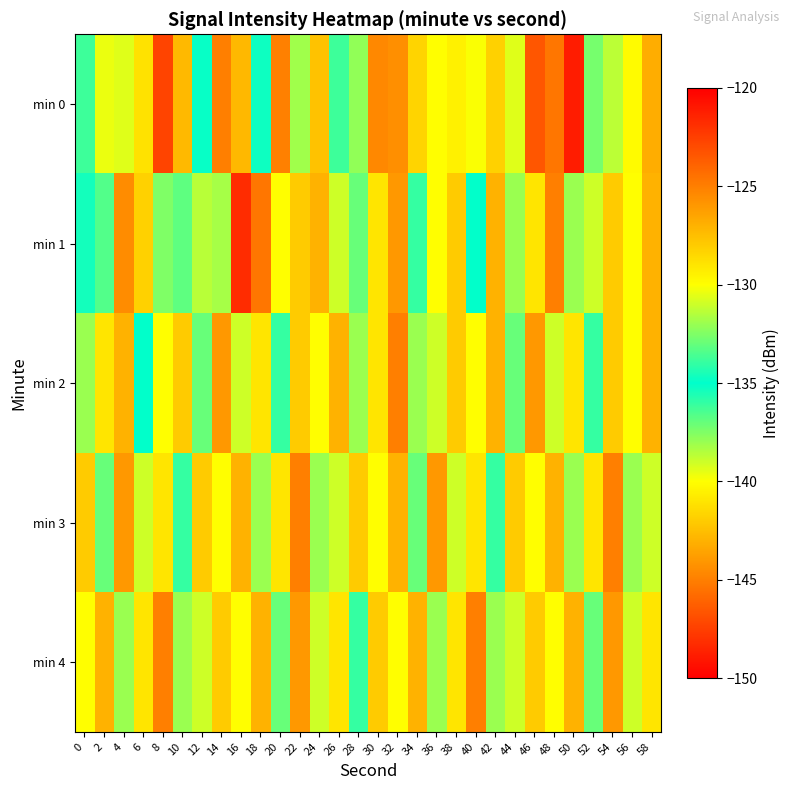

Rank the series by their maximum value, from lowest to highest.

min 2, min 3, min 4, min 1, min 0